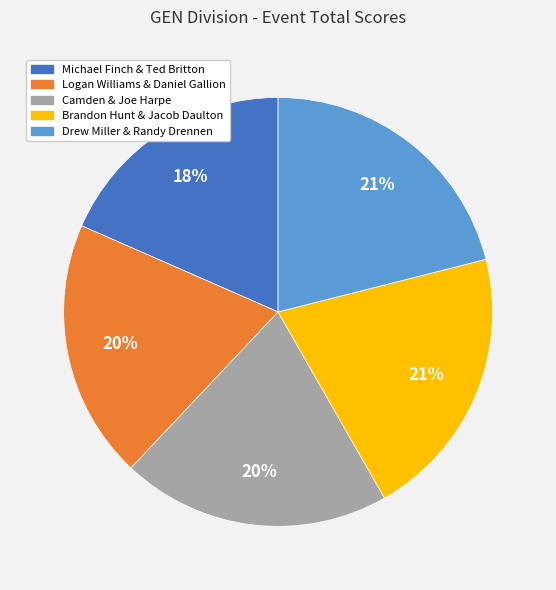

Is it true that Drew Miller & Randy Drennen is 21% of the pie?

True